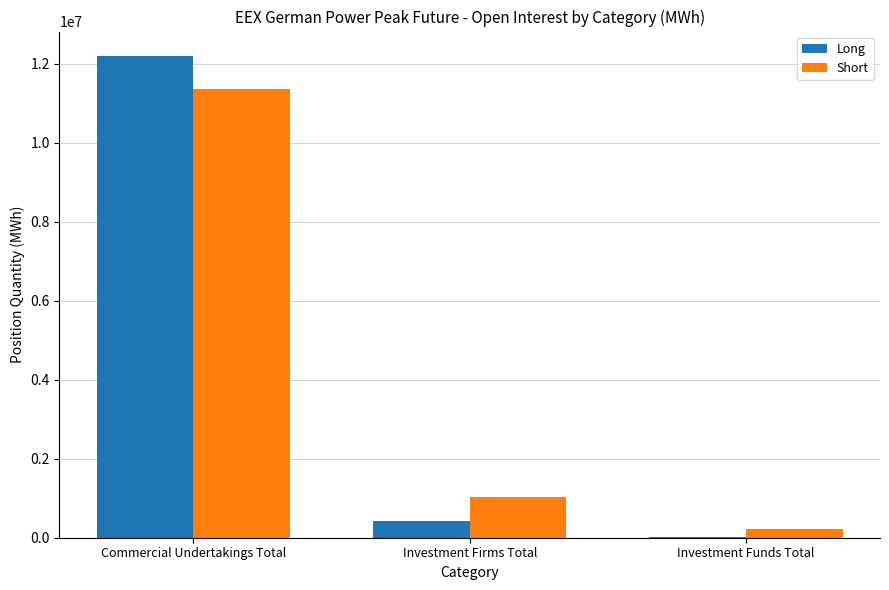

What is the greatest value displayed?

12198588